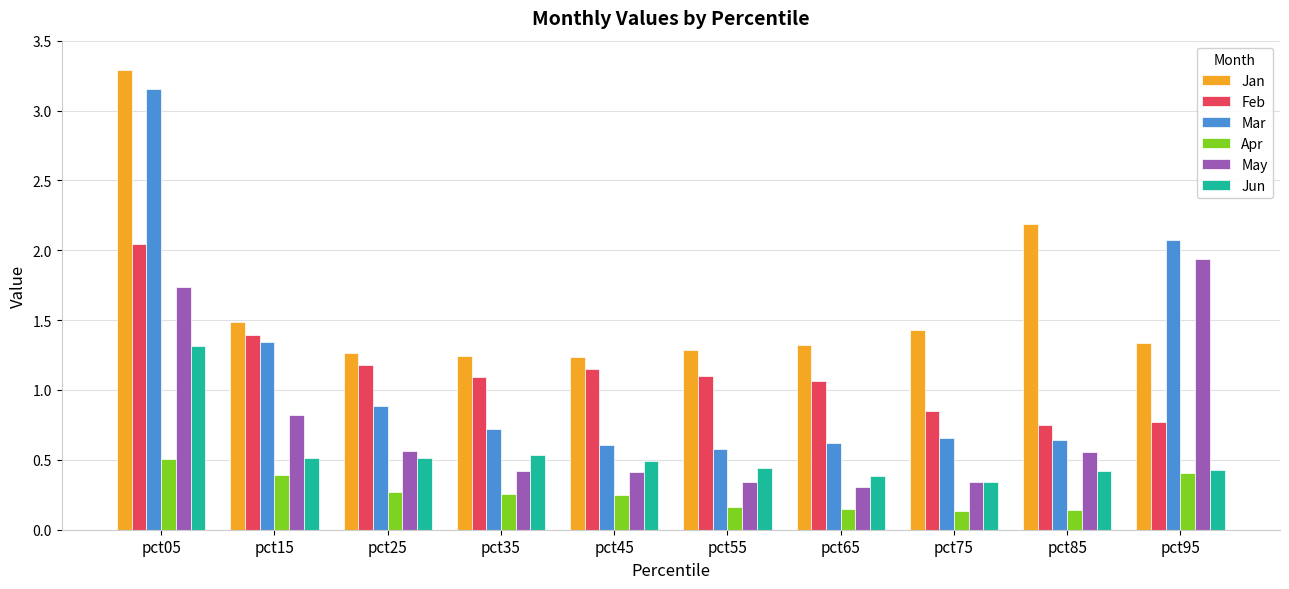

What is the sum of all Jan values?

16.1